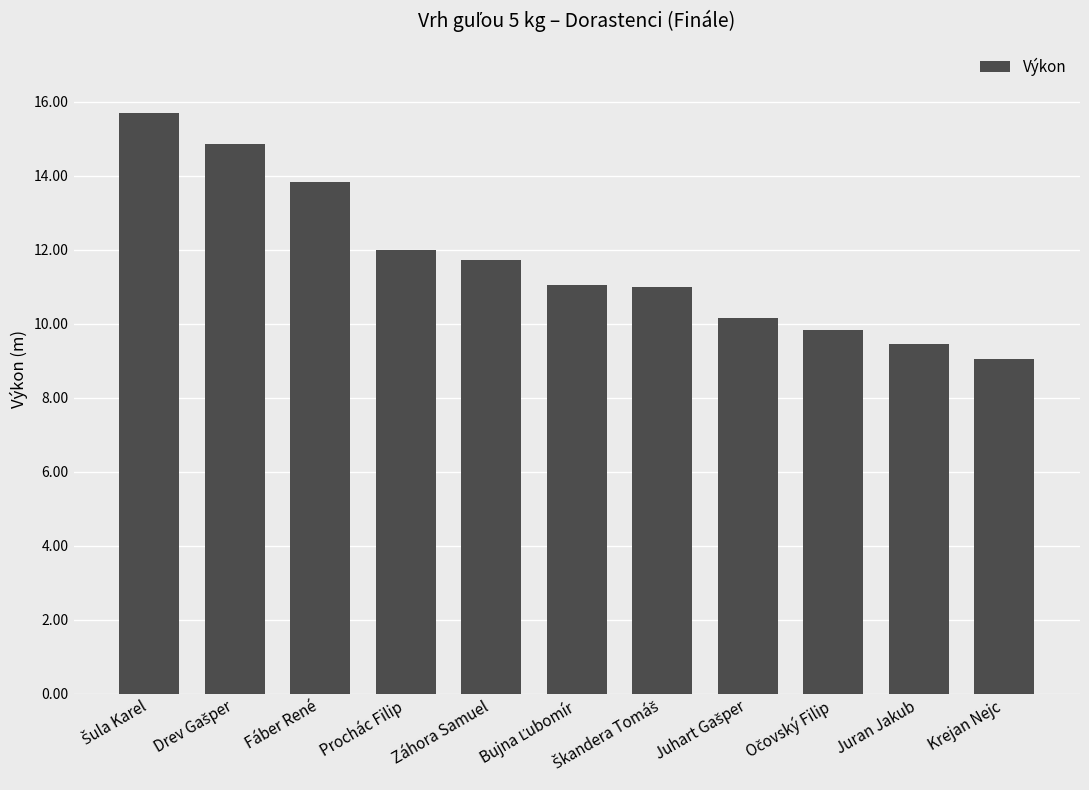

What is the sum of all values?

128.5